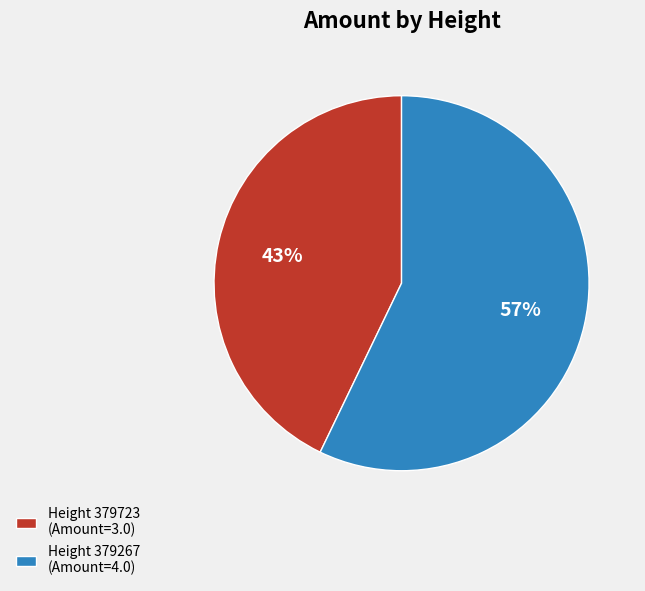

How many segments does this pie chart have?

2